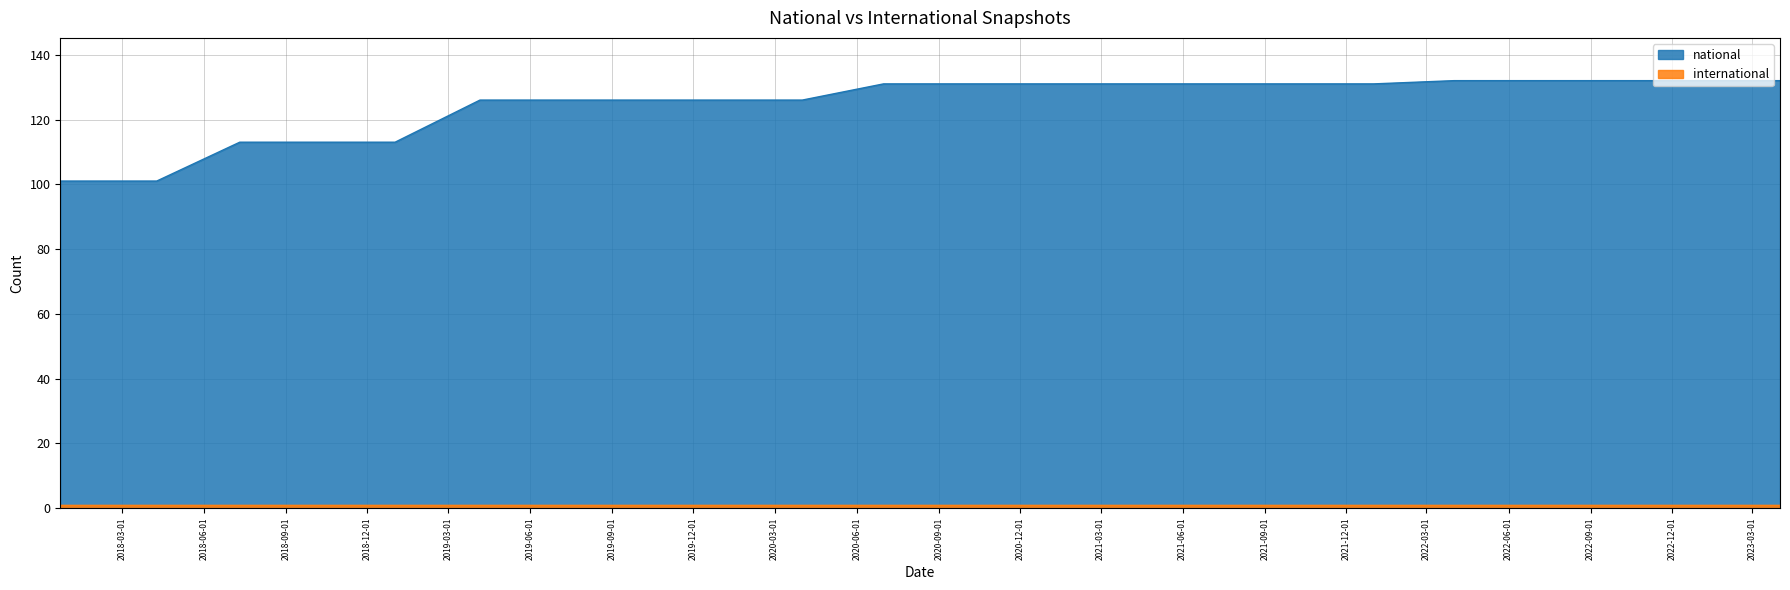

At which label is the value closest to 116?

2018-07-11